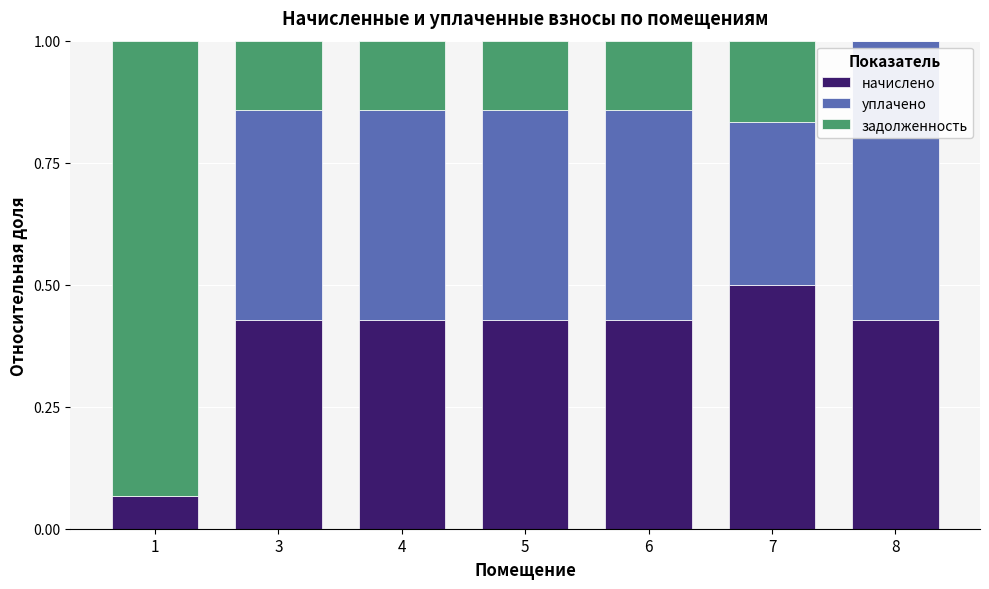

At which label does начислено reach its peak?

7